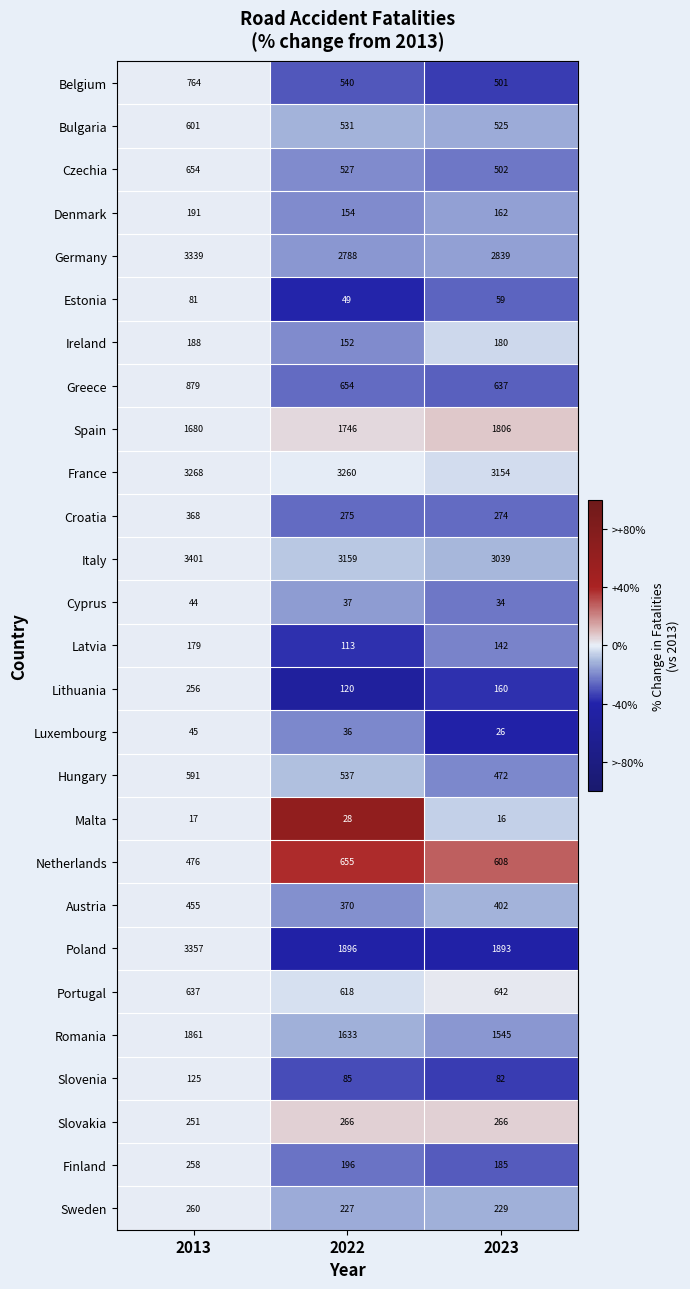

At which category does the chart reach its peak across all series?

2013